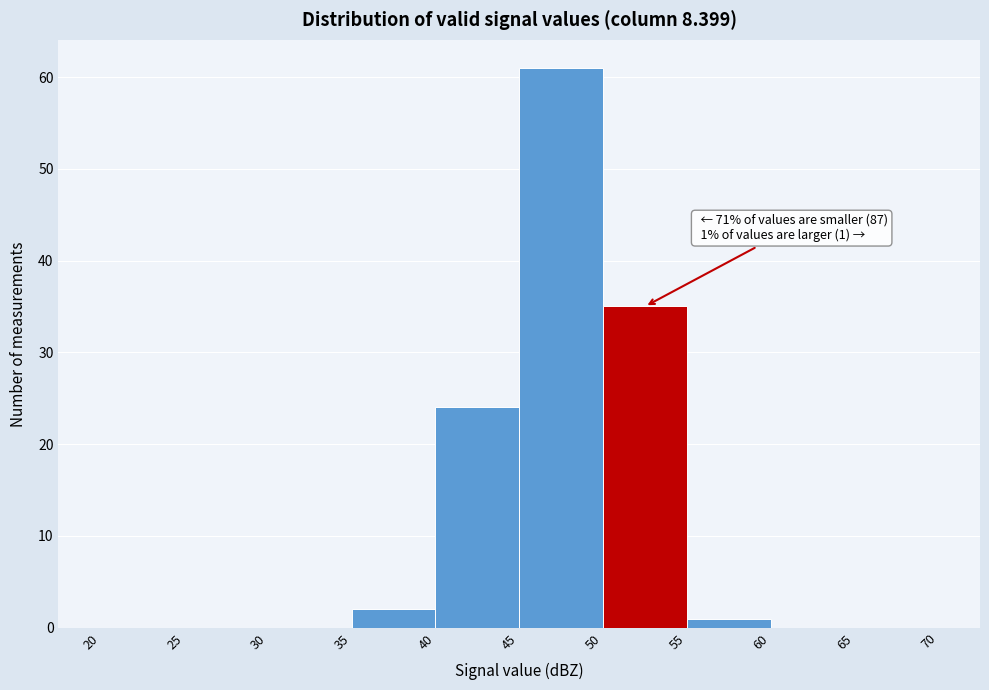

Over which range of the x-axis is the bar tallest?

45 to 50